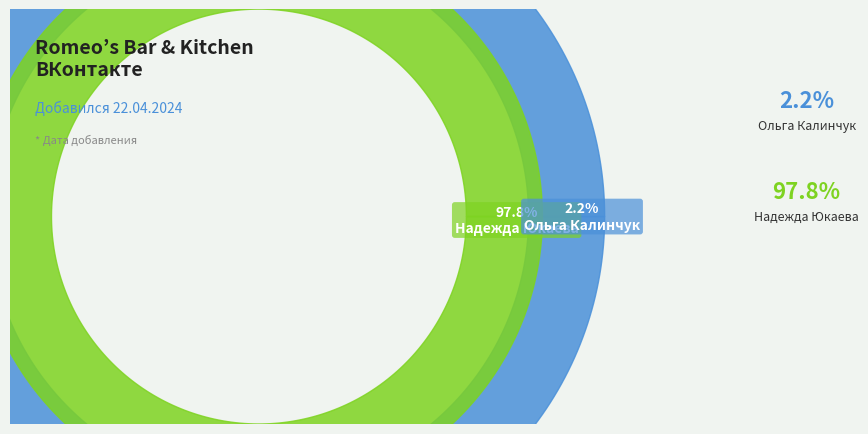

Is there a majority slice in this chart?

Yes